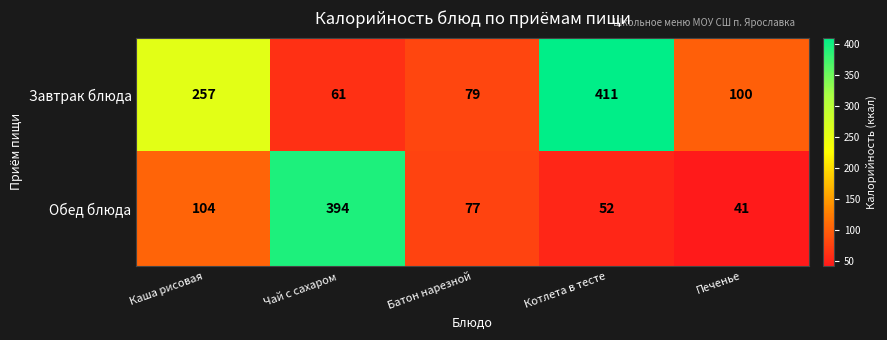

What is the minimum value for Завтрак блюда?

61